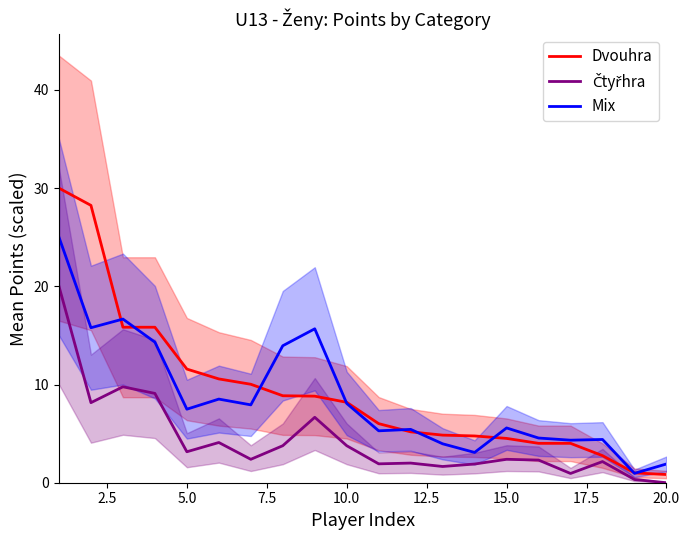

What is the difference between the second highest and minimum values in the Mix series?

15.7